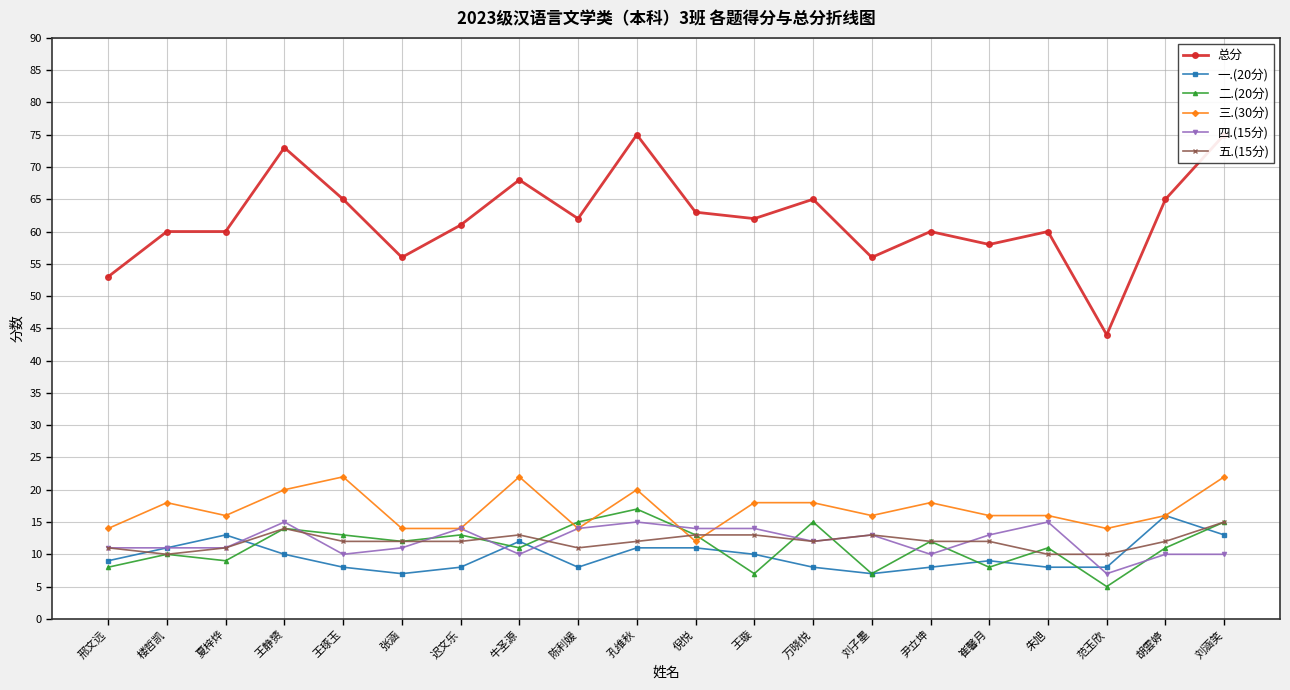

True or false: 三.(30分) and 一.(20分) cross at least once.

False